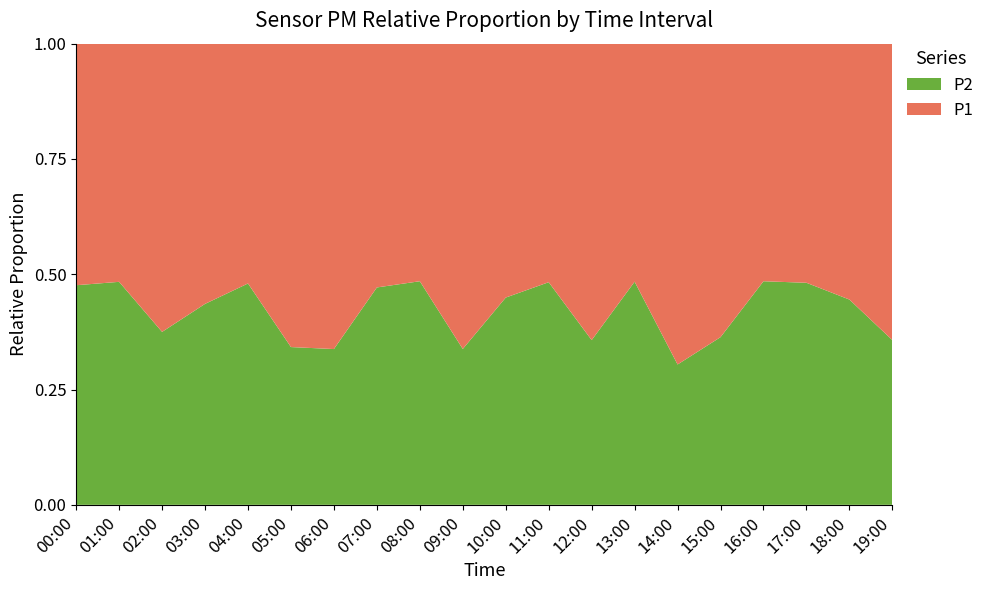

Reading left to right, what are all the values shown in this chart?

P1: 00:00=1.4	01:00=1.6	02:00=2.5	03:00=2.4	04:00=1.3	05:00=2.5	06:00=3.5	07:00=1.6	08:00=1.7	09:00=3.3	10:00=1.5	11:00=1.5	12:00=2.7	13:00=1.6	14:00=3.2	15:00=2.8	16:00=1.7	17:00=1.4	18:00=1.9	19:00=2.7
P2: 00:00=1.3	01:00=1.5	02:00=1.5	03:00=1.8	04:00=1.2	05:00=1.3	06:00=1.8	07:00=1.4	08:00=1.6	09:00=1.7	10:00=1.2	11:00=1.4	12:00=1.5	13:00=1.5	14:00=1.4	15:00=1.6	16:00=1.6	17:00=1.3	18:00=1.5	19:00=1.5